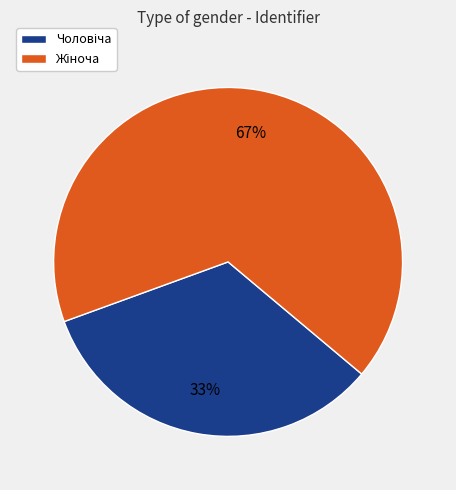

Is there any slice that represents more than half of the pie?

Yes